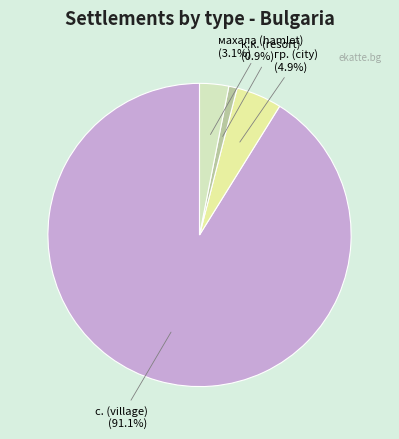

Which category has the smallest portion of the pie?

к.к. (resort)